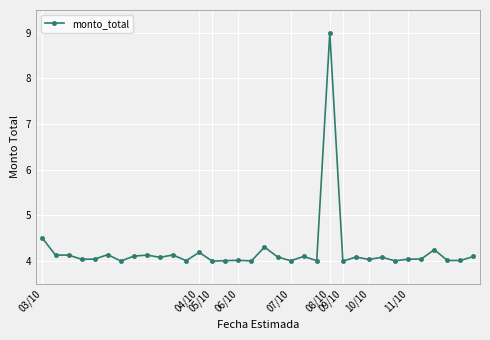

How many lines are shown in the chart?

1